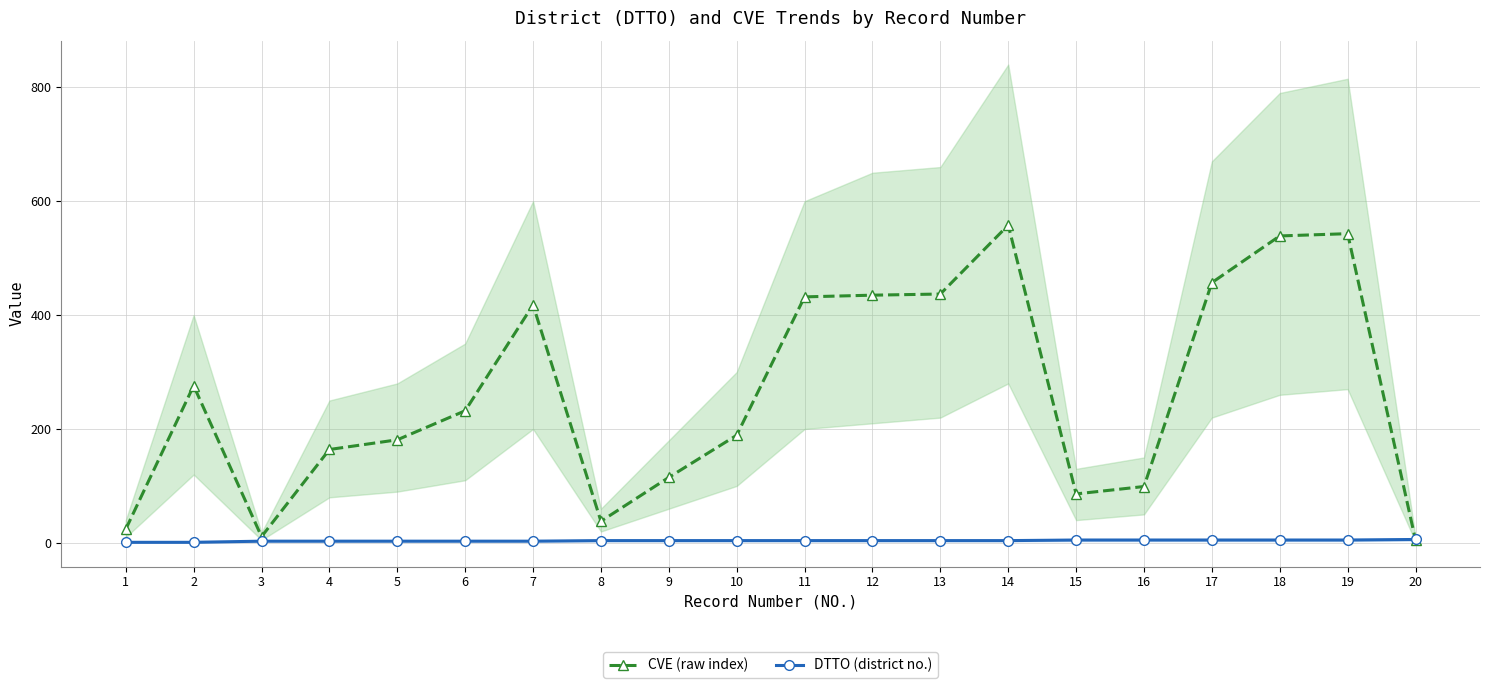

True or false: DTTO (district no.) has more than 0 interior local peaks.

False